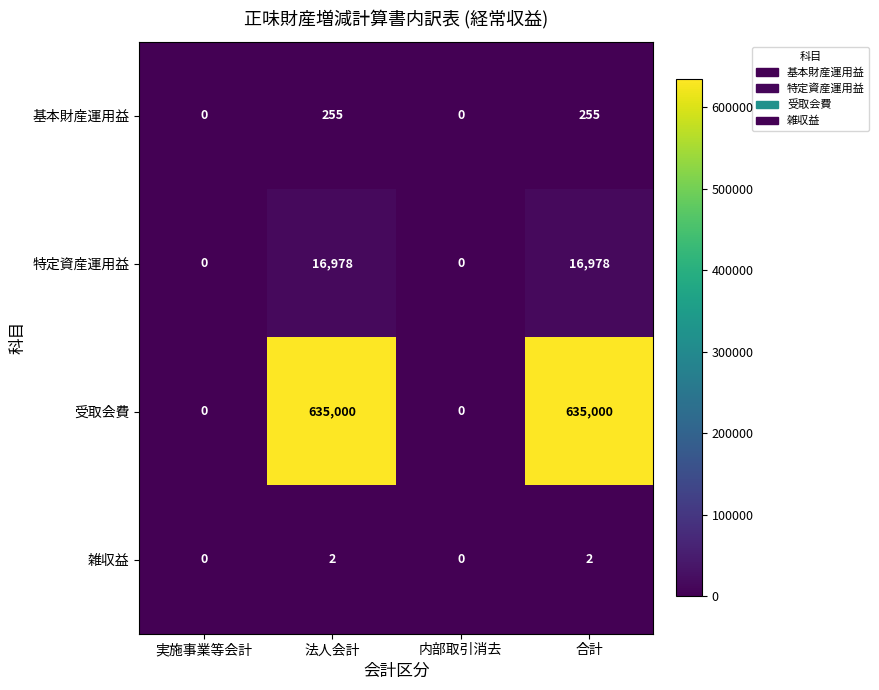

What is the maximum value shown in the chart?

635000